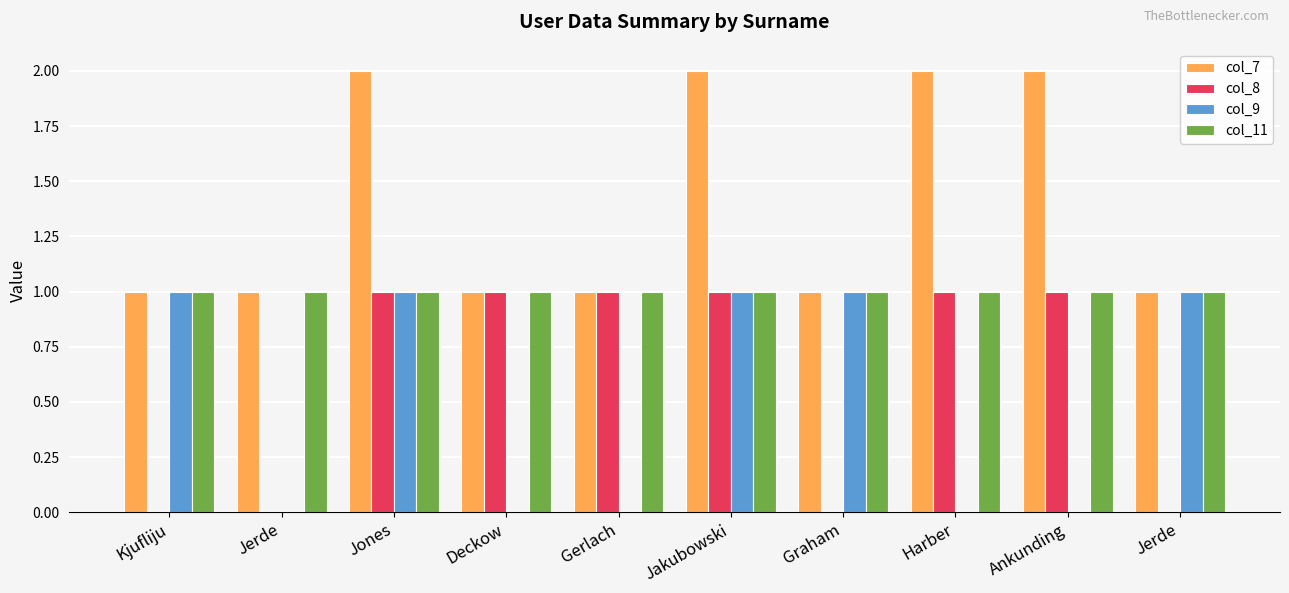

Count the number of categories in the chart.

10